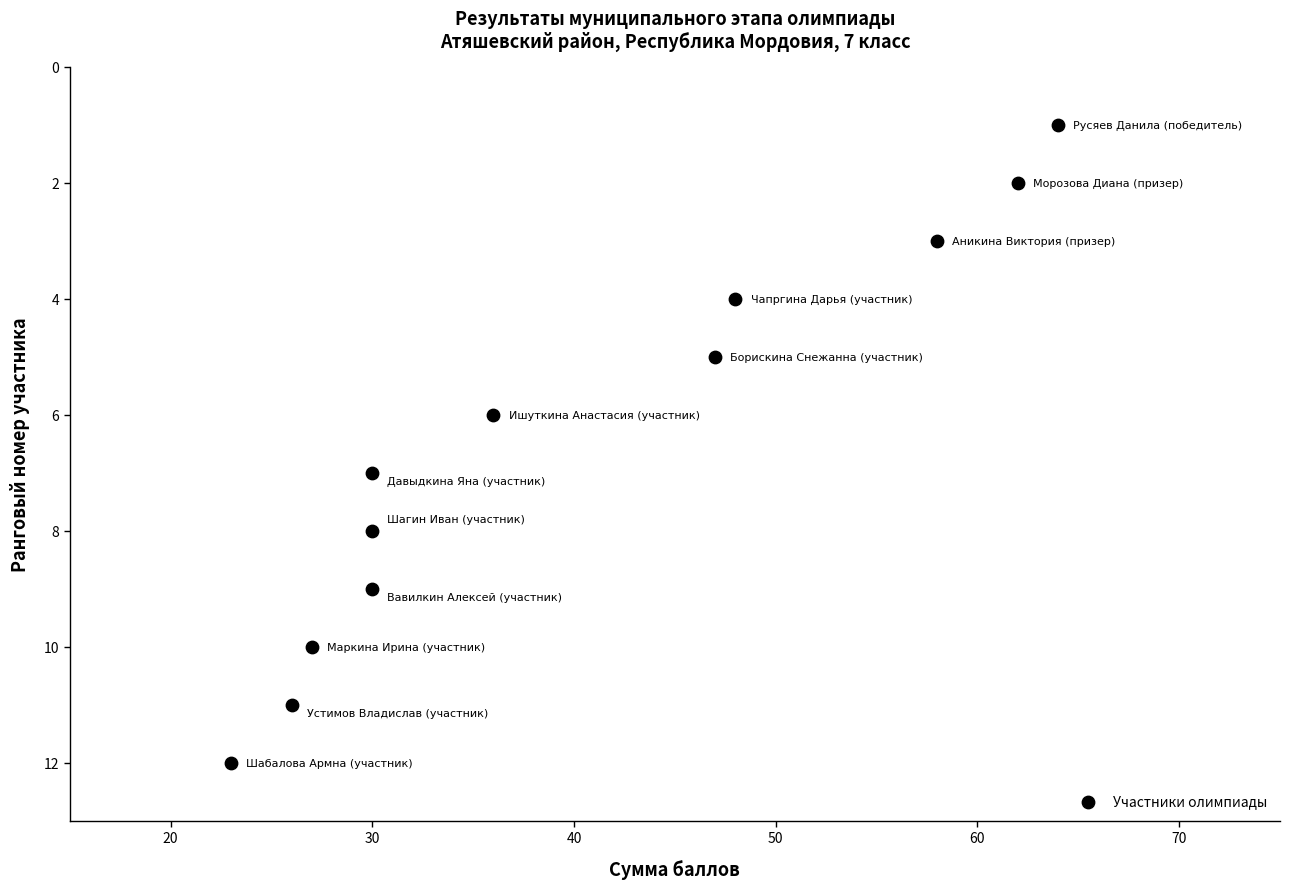

What is the range of Y values (max minus min)?

11